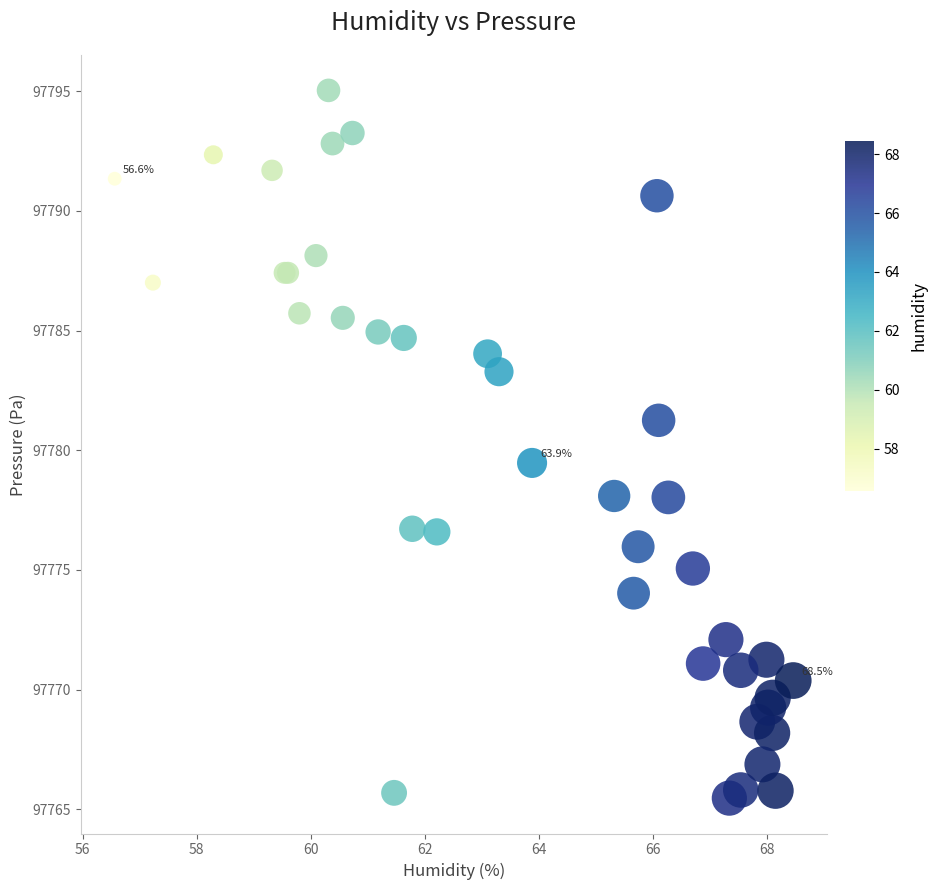

What Y value in the scatter plot is closest to 97780?

97779.5